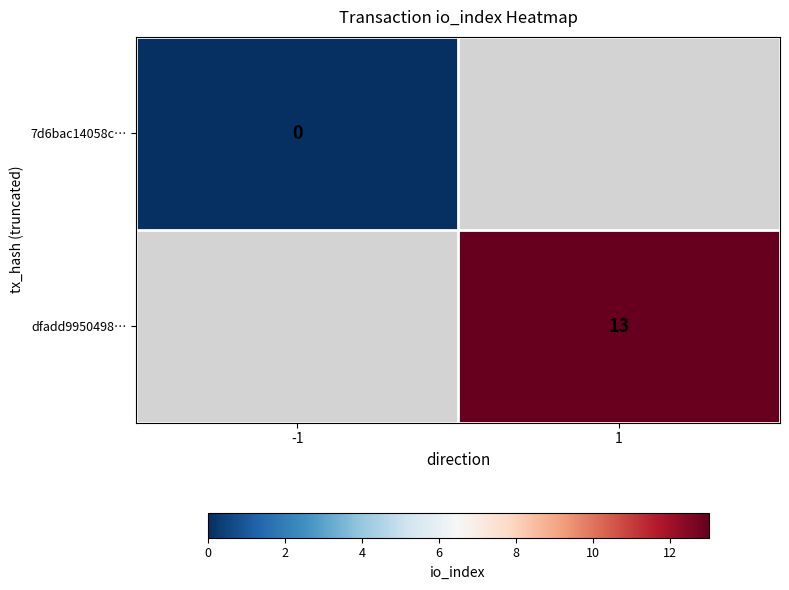

The value of dfadd9950498… at 1 is 9. True or false?

False